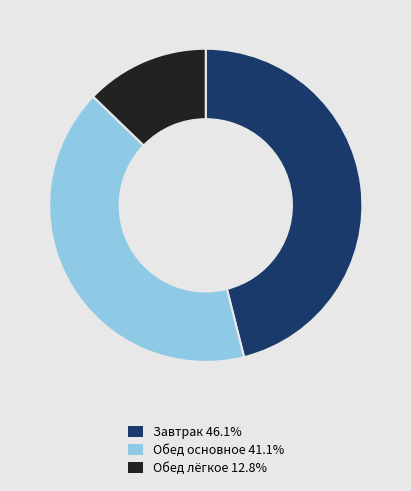

Is there any slice that represents more than half of the pie?

No